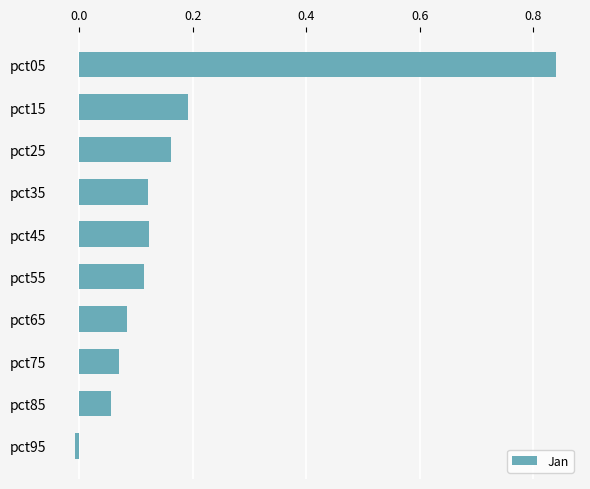

The chart shows a value of 0.0 at pct85. True or false?

False